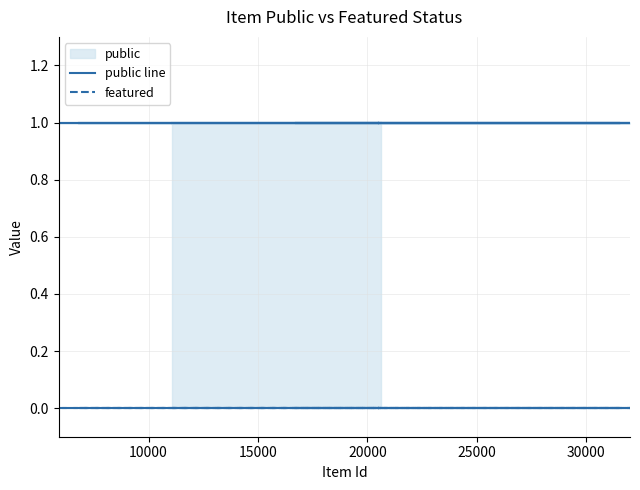

What is the label of the 22nd point from the right?

20000